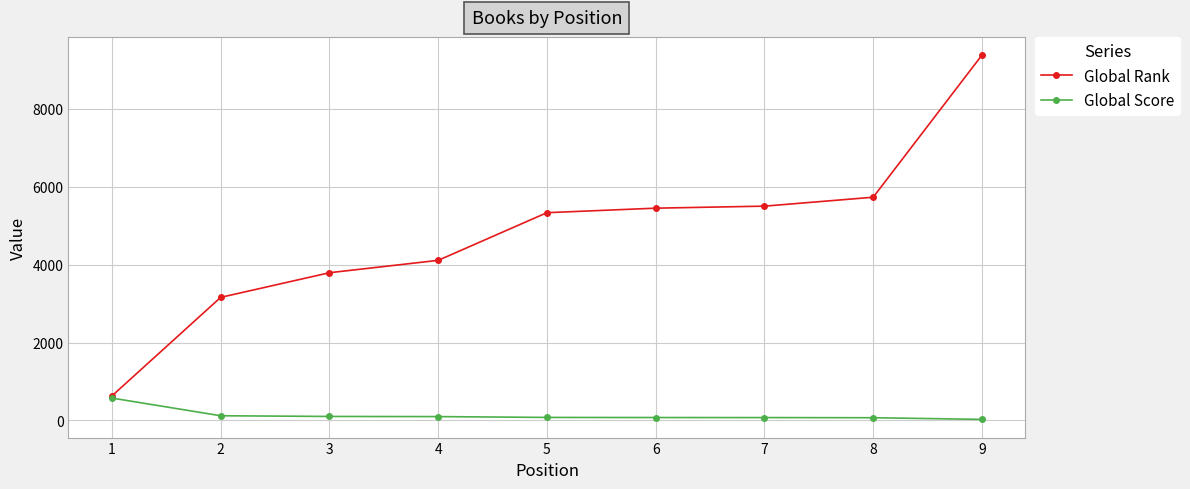

How many values in the Global Rank series are below 5335?

4